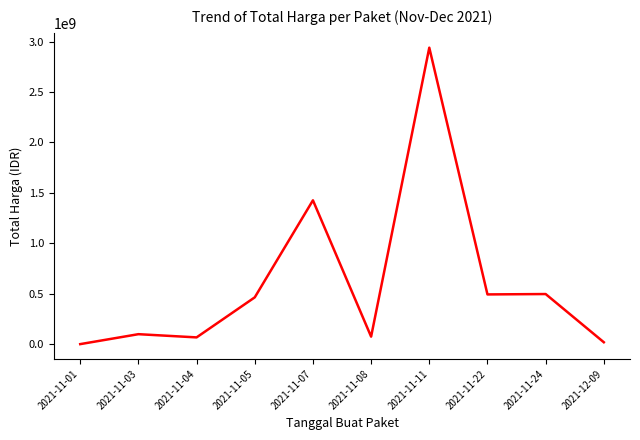

What is the difference between the maximum and minimum values?

2938629640